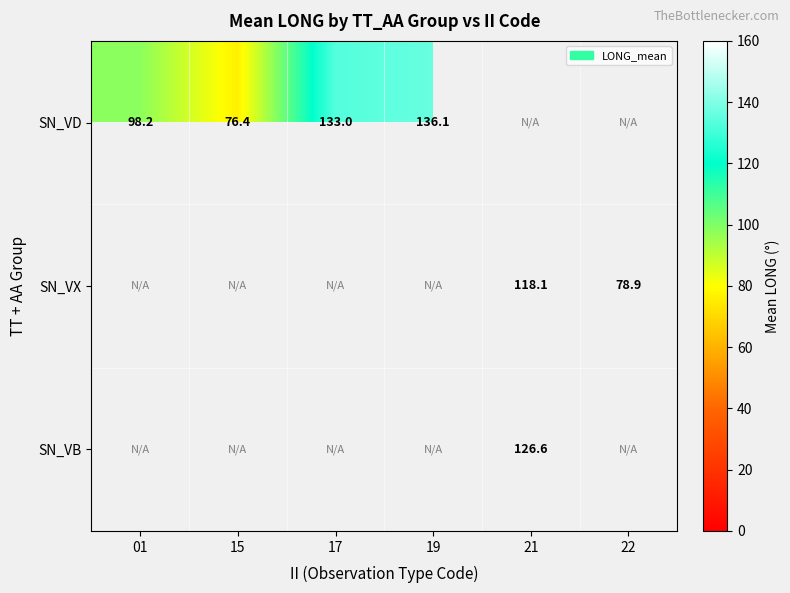

Is the value of SN_VX at 22 greater than the value of SN_VD at 01?

No